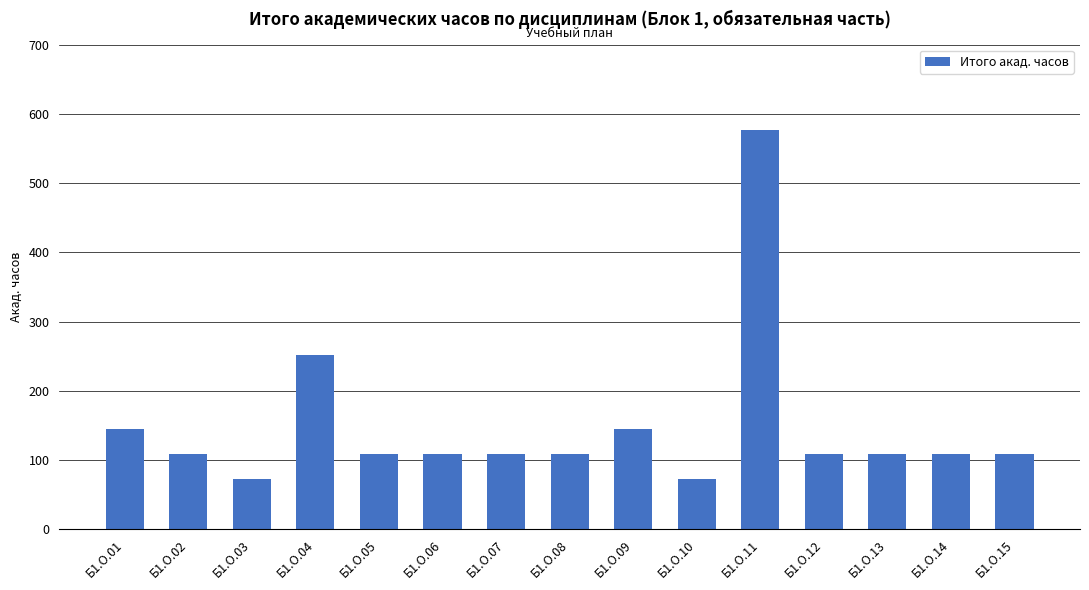

What is the change in value from Б1.О.01 to Б1.О.11?

+432